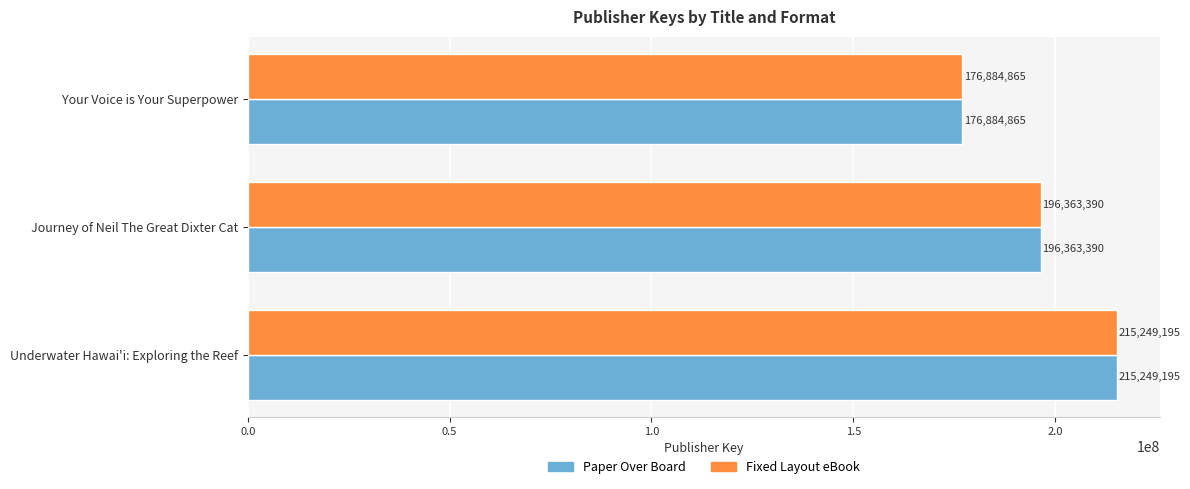

Count the number of categories in the chart.

3